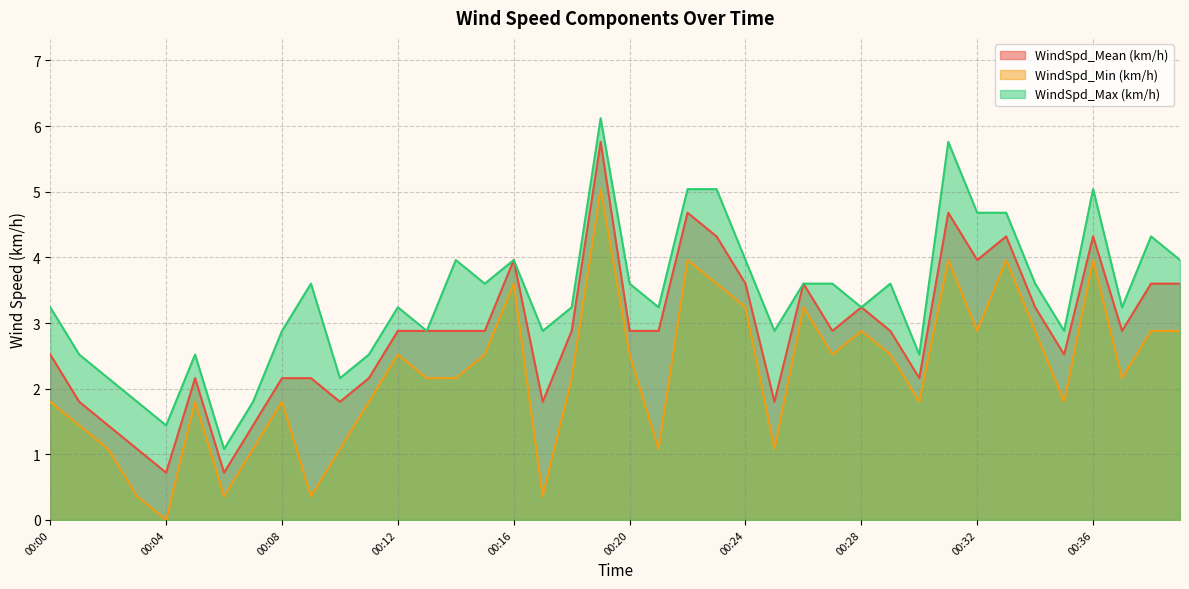

Is it true that WindSpd_Mean (km/h) equals 2.9 at 00:12?

True